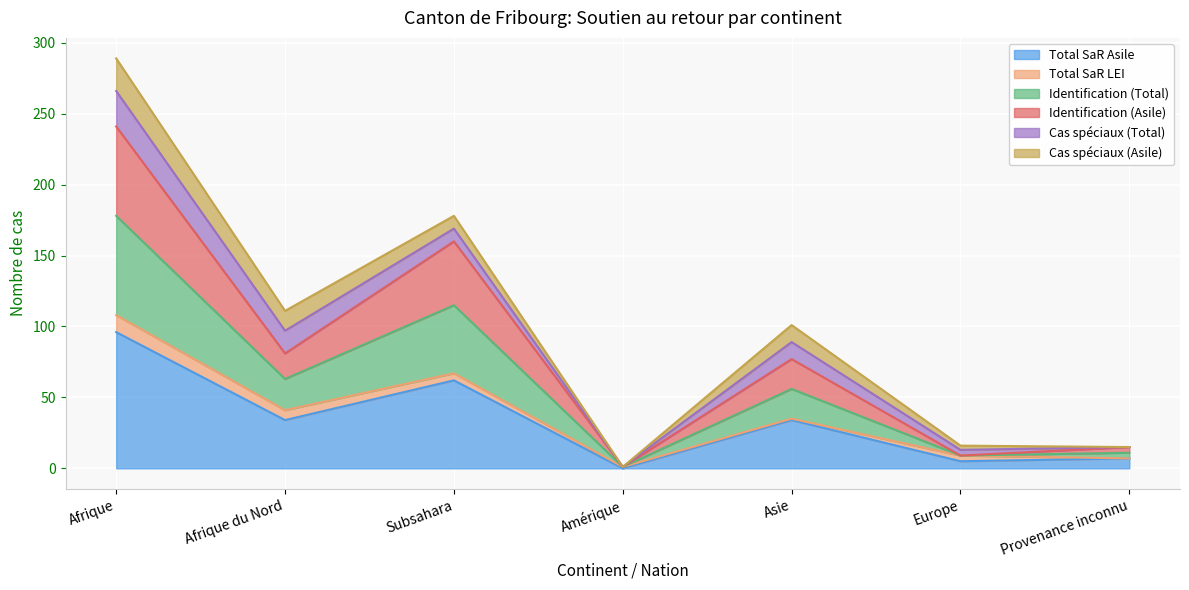

What is the highest value of the Total SaR Asile series?

96